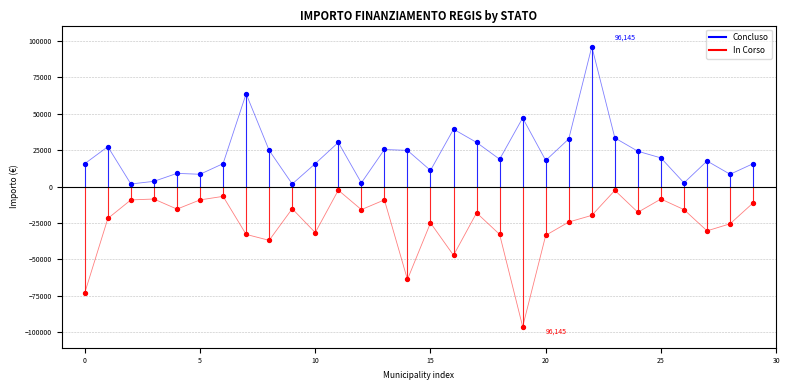

What are all the series names shown in the legend?

Concluso, In Corso